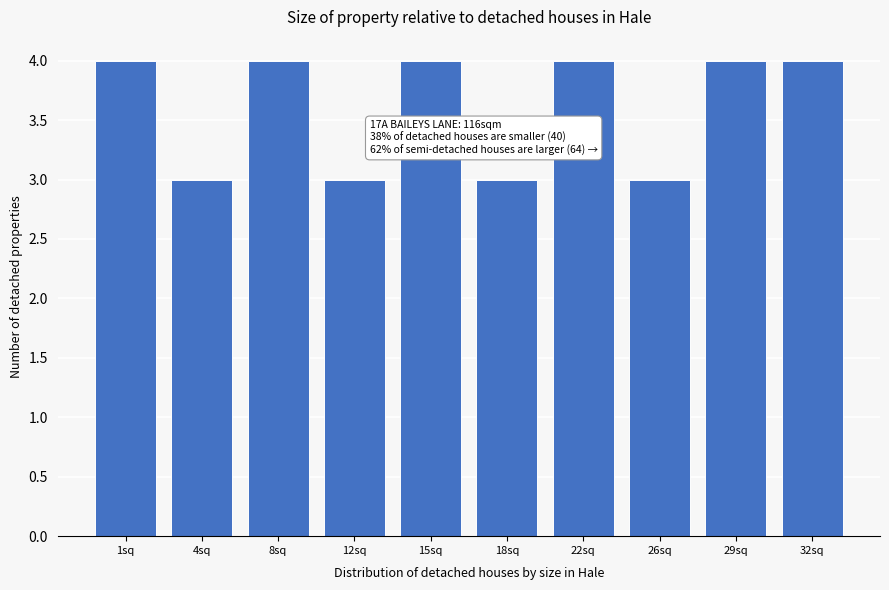

Reading left to right, transcribe all the data shown in this chart.

4	3	4	3	4	3	4	3	4	4